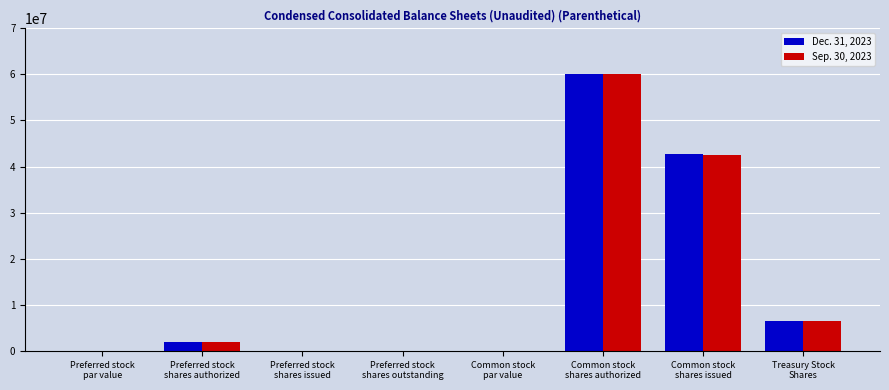

What is the sum of the Dec. 31, 2023 values at Preferred stock
shares authorized and Common stock
shares authorized?

62000000.0